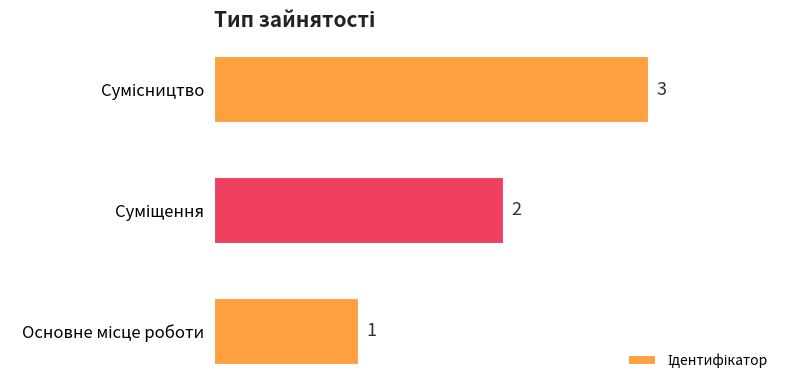

What is the greatest value displayed?

3